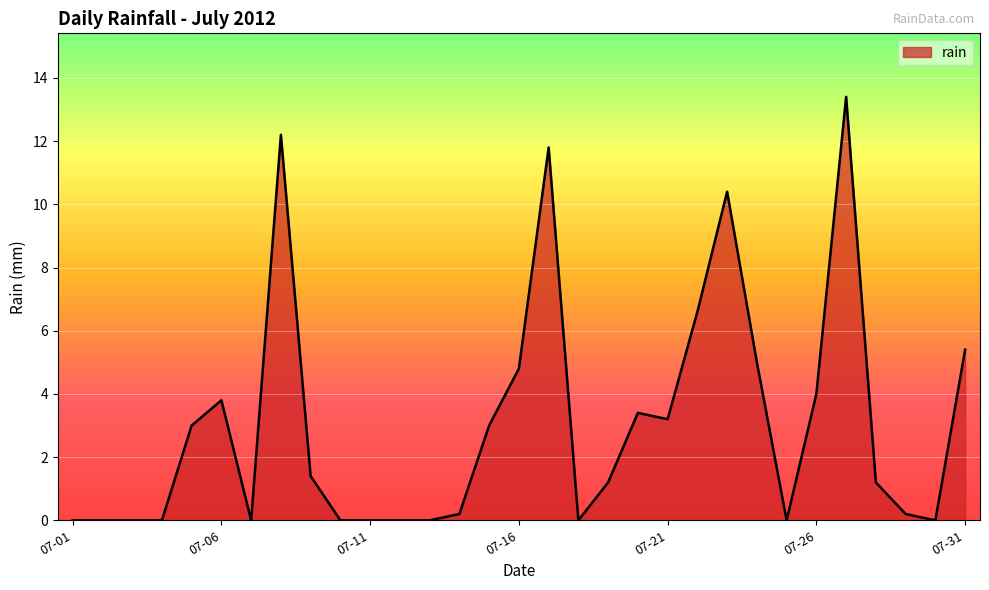

What is the average value?

3.0